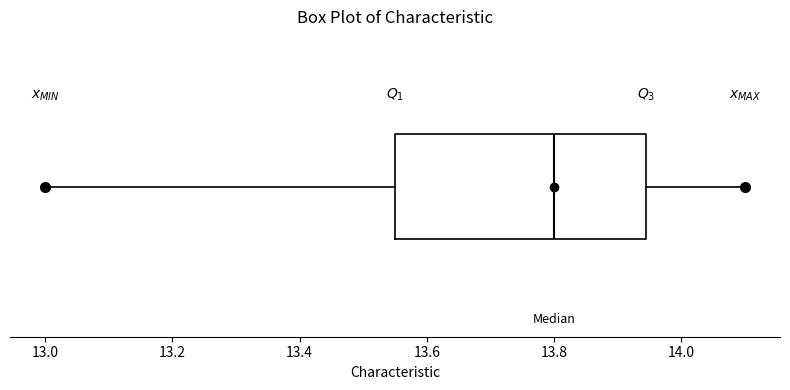

Transcribe this box plot: give where the median line is, the range the box spans, and where the two whiskers end, as read against the x-axis. The values are not printed on the chart, so give them approximately, as read against the axis.

median 13.80, box 13.56 to 13.94, whiskers 13.00 to 14.10